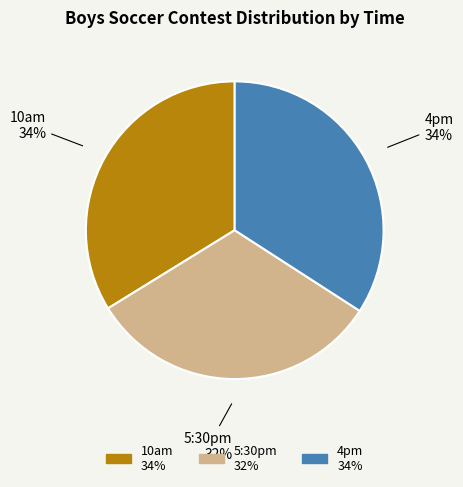

Is the sum of 10am and 4pm greater than half?

Yes